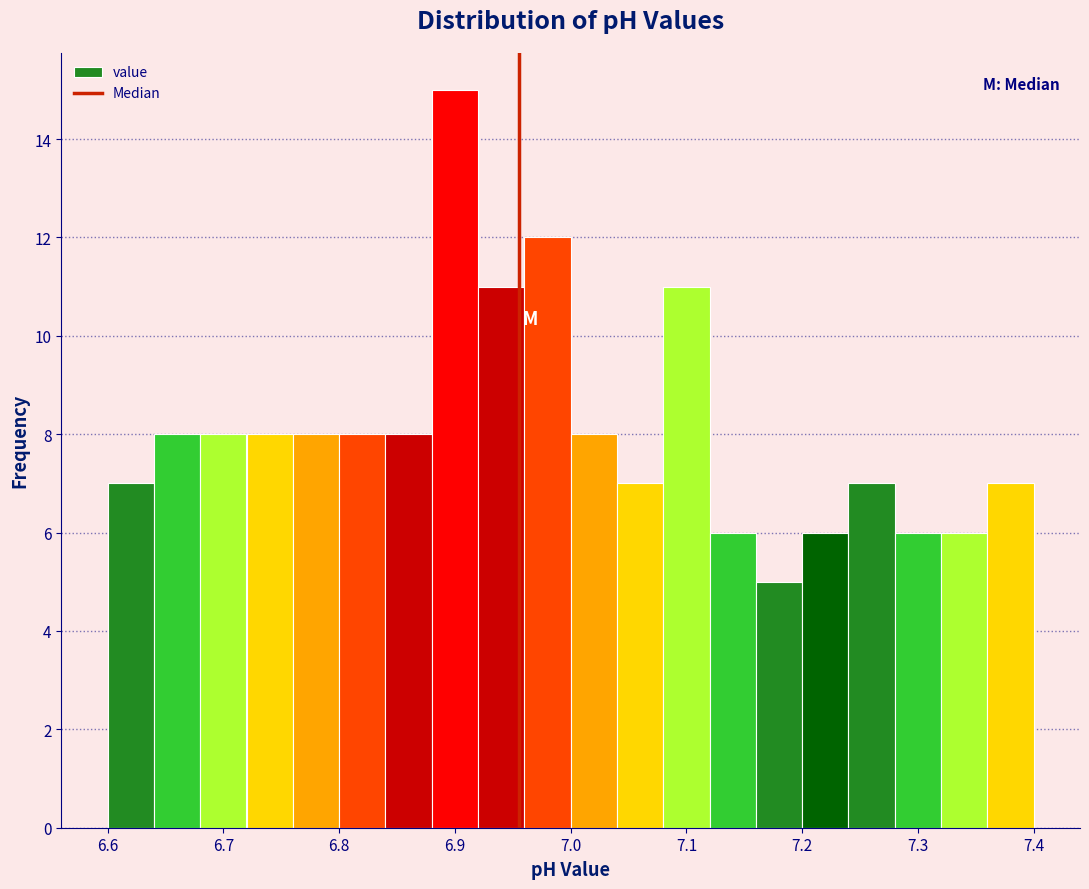

Reading left to right, transcribe this chart: for each bar, give the range it covers on the x-axis and its height. The values are not printed on the chart, so give them approximately, as read against the axis.

6.60 to 6.64: 7
6.64 to 6.68: 8
6.68 to 6.72: 8
6.72 to 6.76: 8
6.76 to 6.80: 8
6.80 to 6.84: 8
6.84 to 6.88: 8
6.88 to 6.92: 15
6.92 to 6.96: 11
6.96 to 7.00: 12
7.00 to 7.04: 8
7.04 to 7.08: 7
7.08 to 7.12: 11
7.12 to 7.16: 6
7.16 to 7.20: 5
7.20 to 7.24: 6
7.24 to 7.28: 7
7.28 to 7.32: 6
7.32 to 7.36: 6
7.36 to 7.40: 7